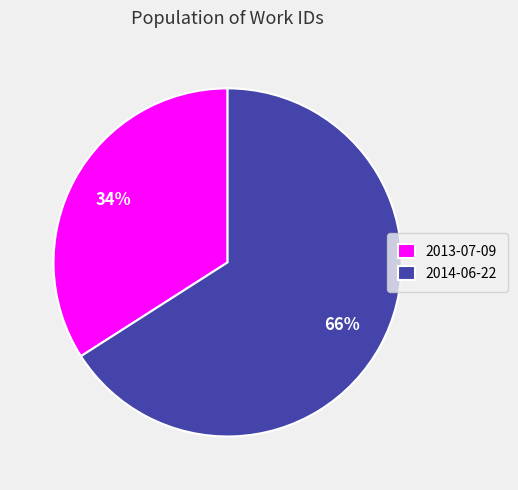

Does any single category account for the majority?

Yes